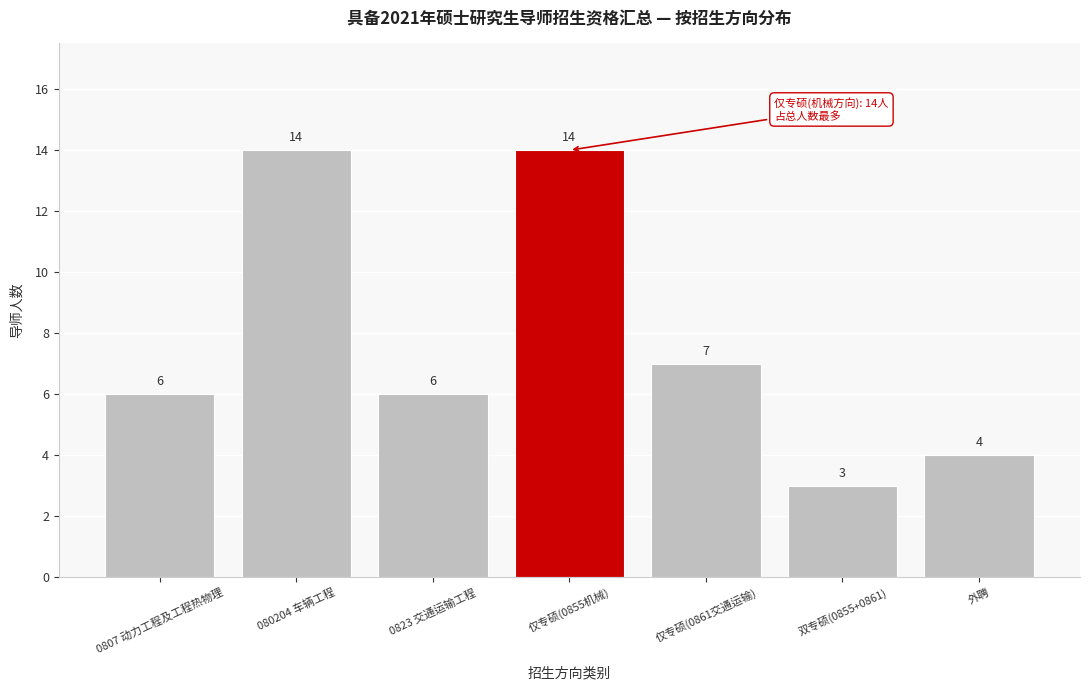

Reading right to left, what are all the values shown in this chart?

外聘=4	双专硕(0855+0861)=3	仅专硕(0861交通运输)=7	仅专硕(0855机械)=14	0823 交通运输工程=6	080204 车辆工程=14	0807 动力工程及工程热物理=6